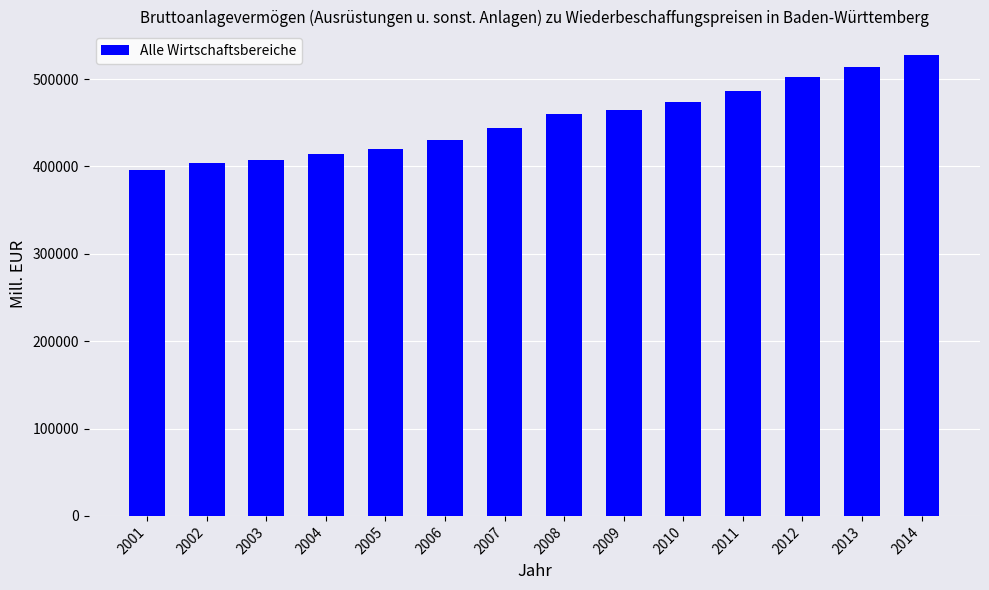

Between 2008 and 2006, which is larger?

2008